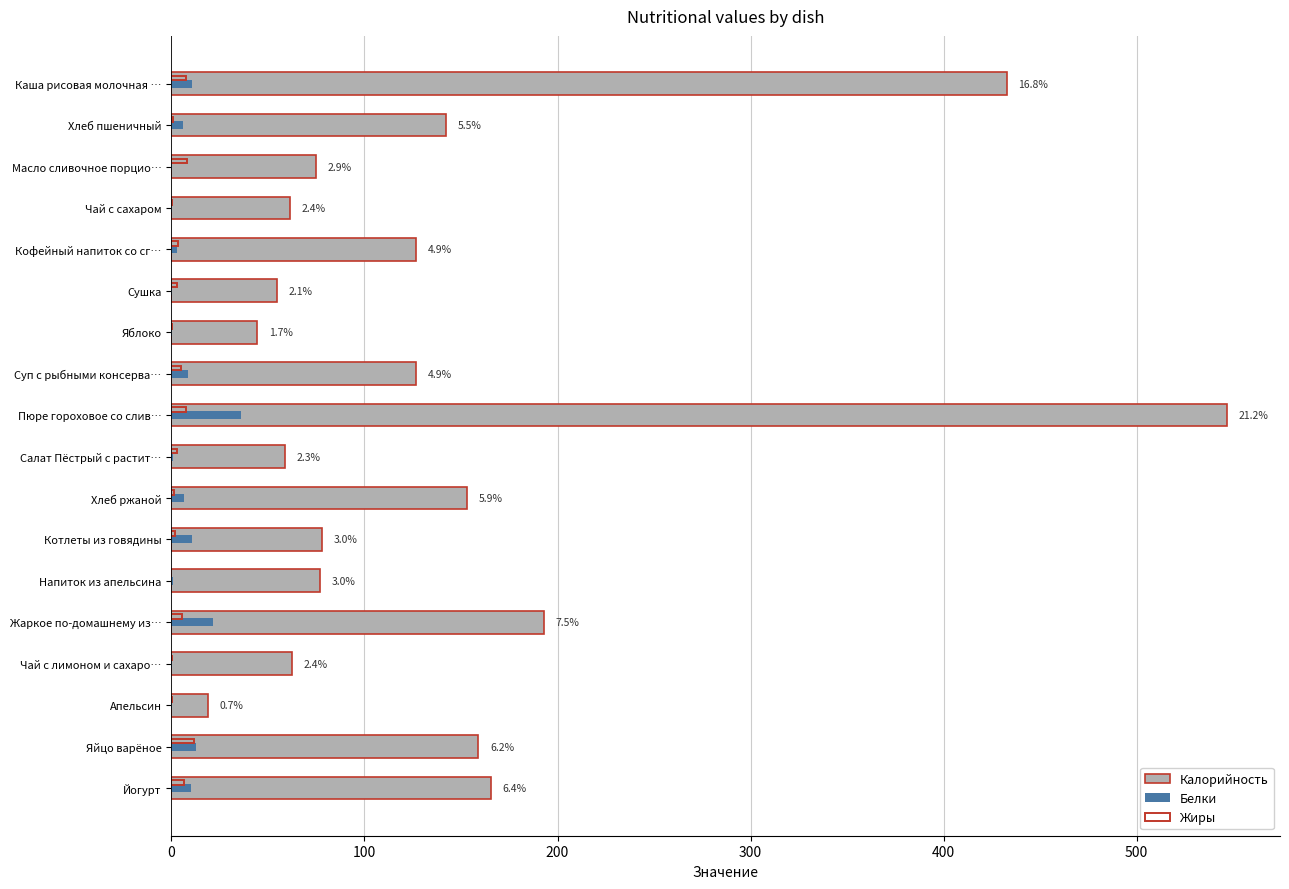

What is the maximum value shown in the chart?

546.9